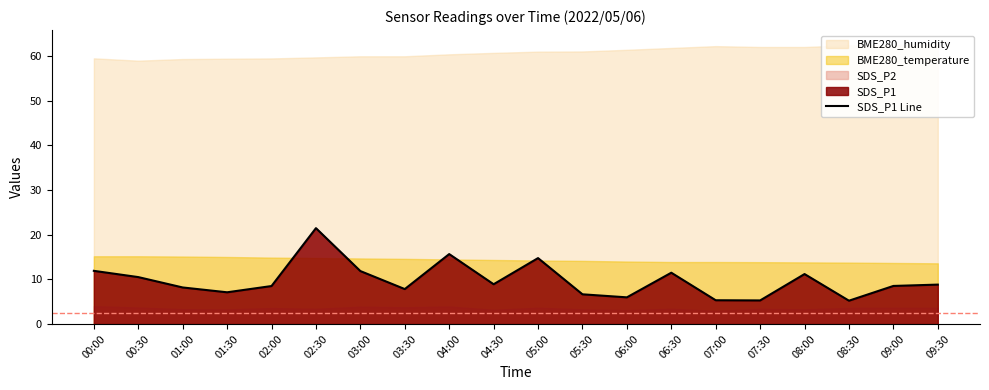

Where is the data nearest to the value 13?

00:00